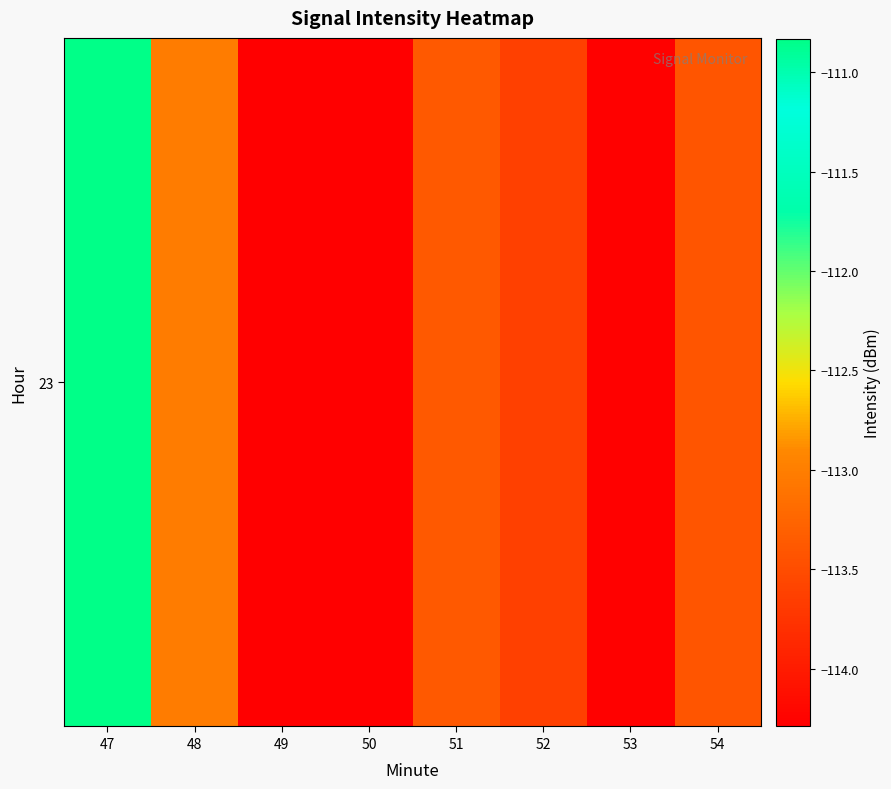

Which label corresponds to the largest value in the chart?

47